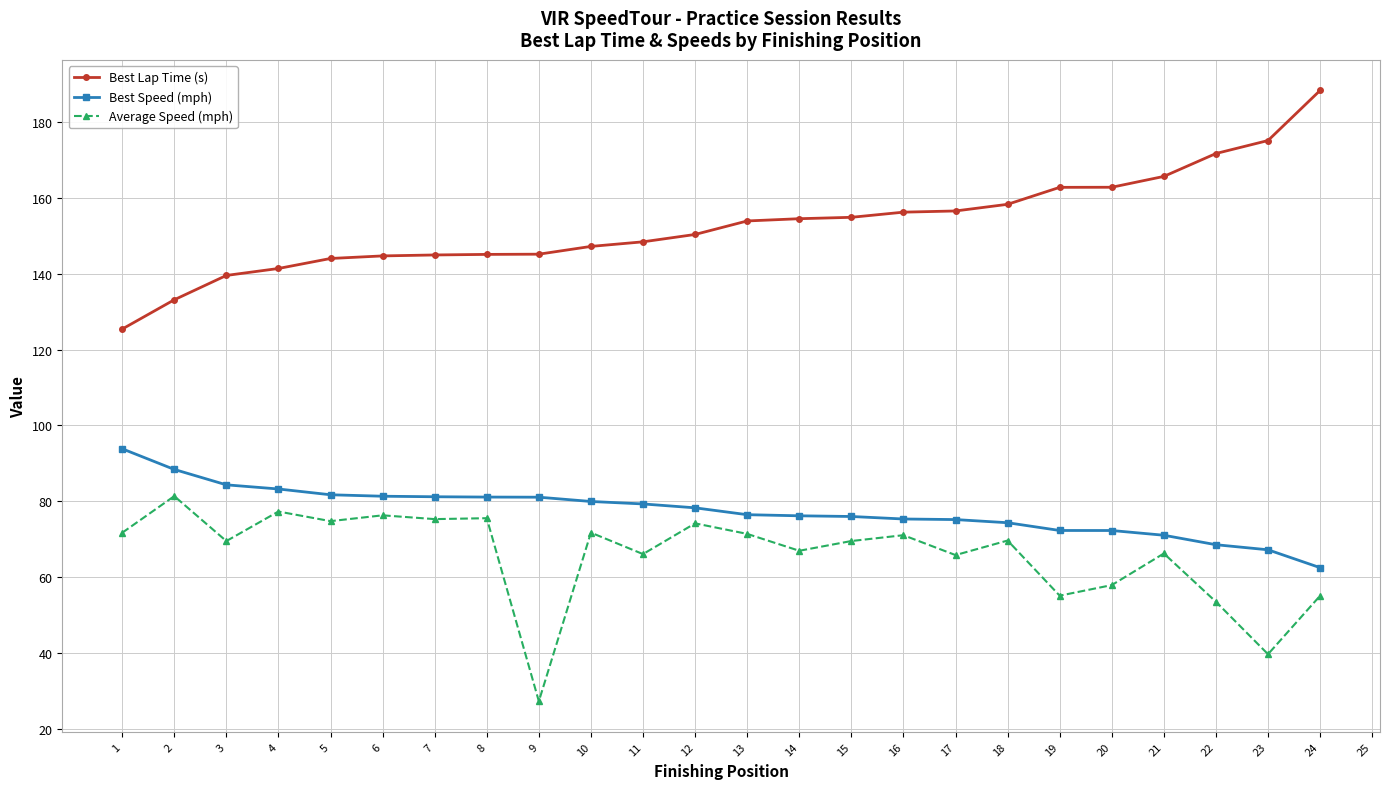

The value of Best Lap Time (s) at 23 is 175.2. True or false?

True